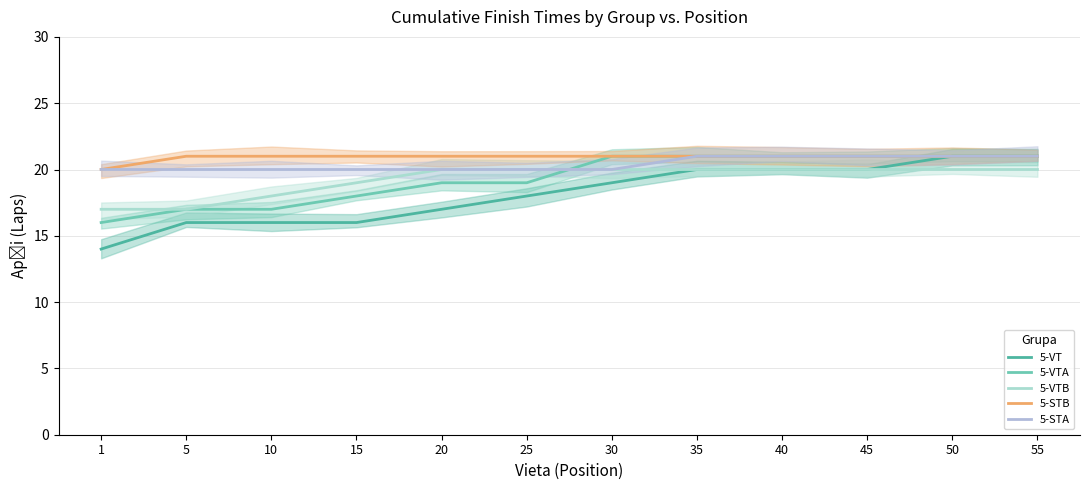

The value of 5-STB at 25 is 21. True or false?

True